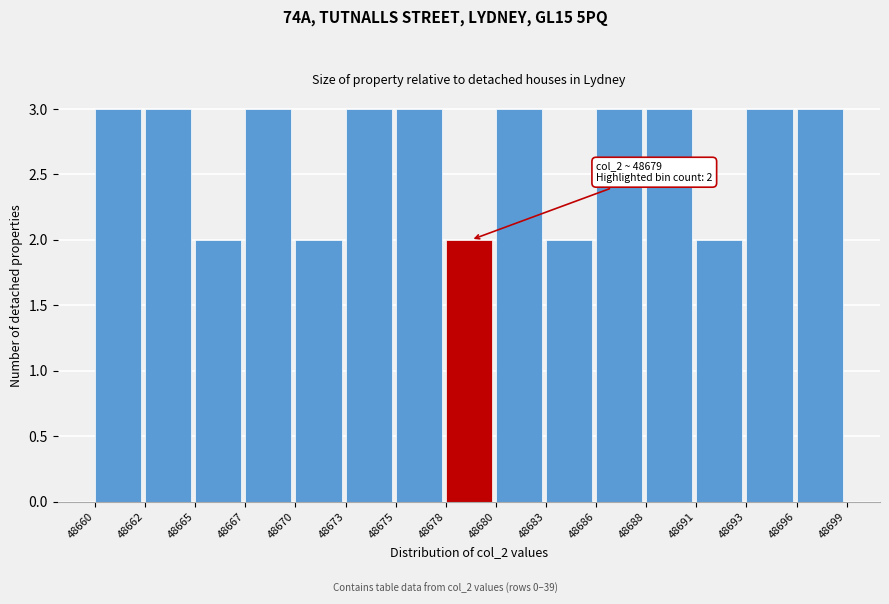

Reading right to left, transcribe all the data shown in this chart.

48696=3	48693=3	48691=2	48688=3	48686=3	48683=2	48680=3	48678=2	48675=3	48673=3	48670=2	48667=3	48665=2	48662=3	48660=3